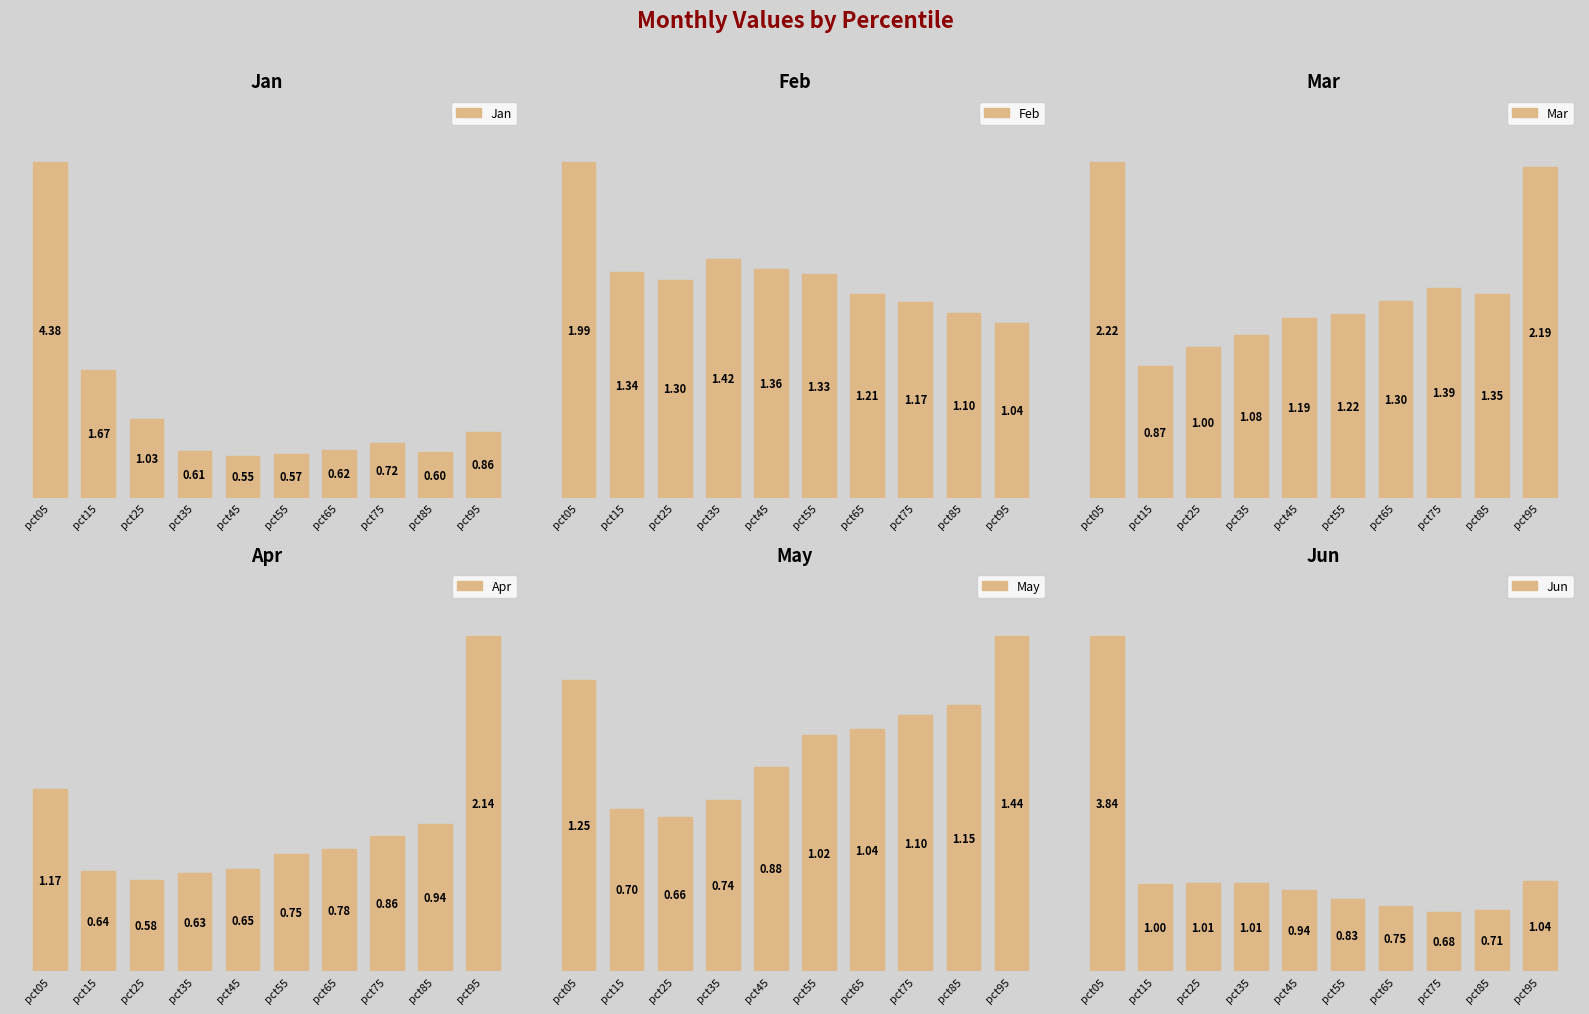

What is the value of the Mar bar at the 1st from the left?

2.2